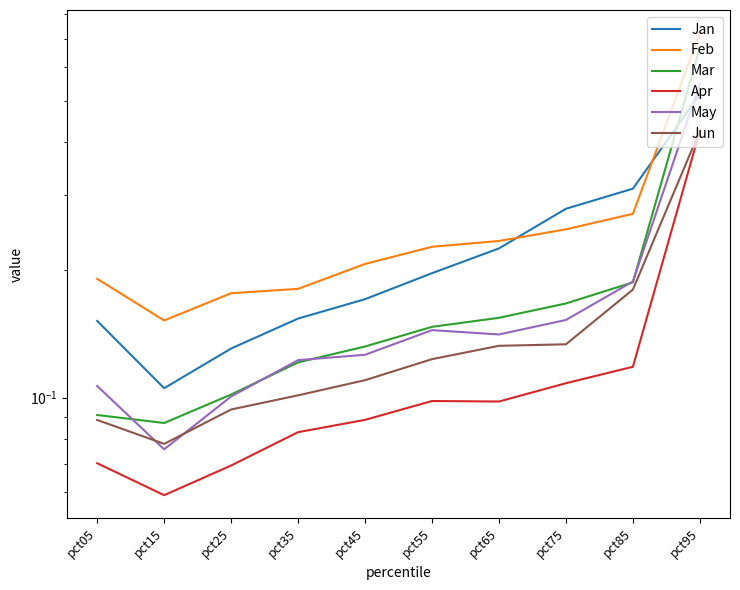

At which category is the sum across all series the highest?

pct95